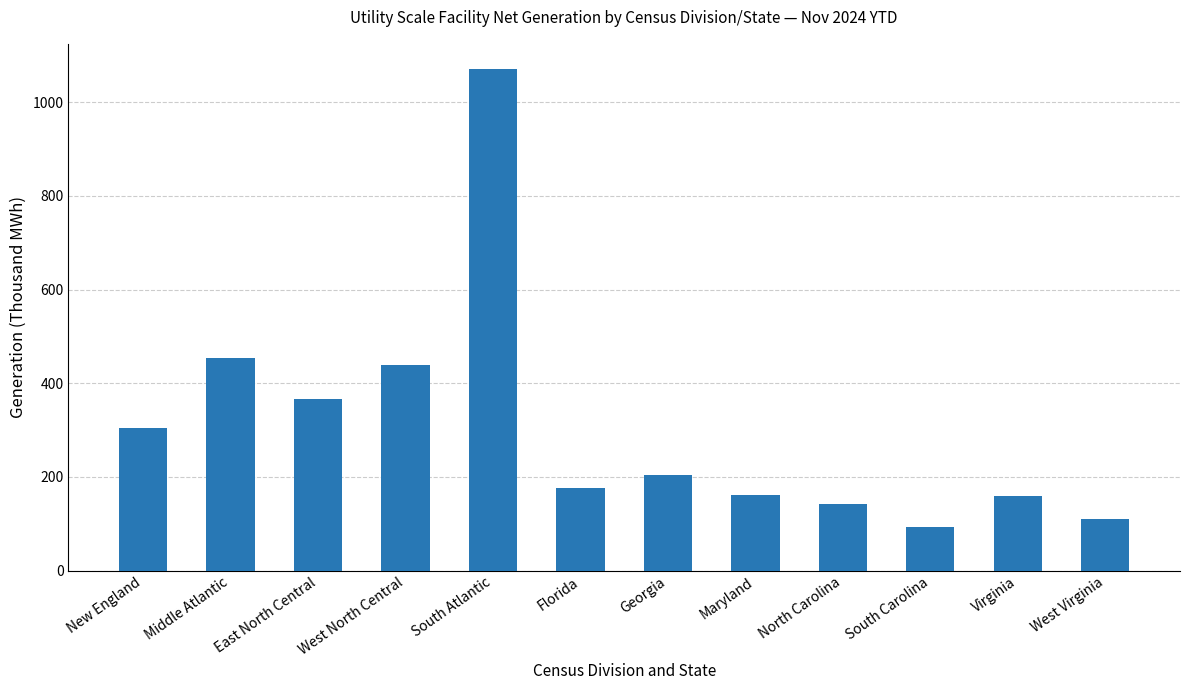

What is the average value?

307